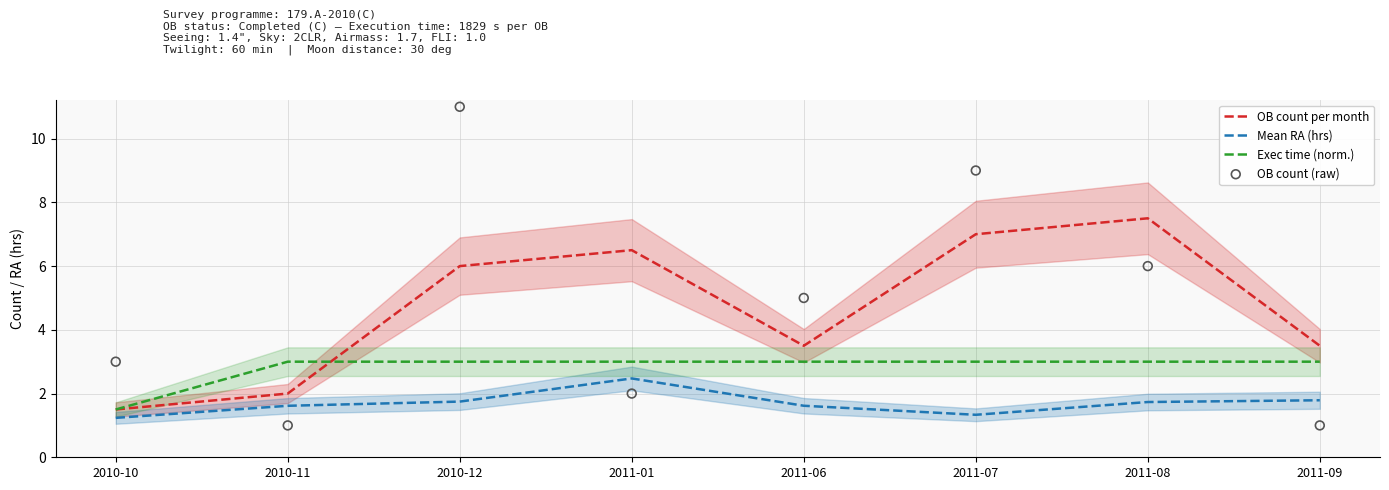

Is the value of OB count per month at 2011-08 greater than the value of Exec time (norm.) at 2011-01?

Yes